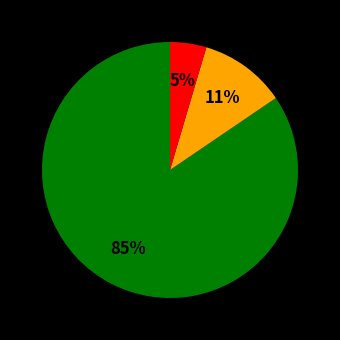

Is there any slice that represents more than half of the pie?

Yes